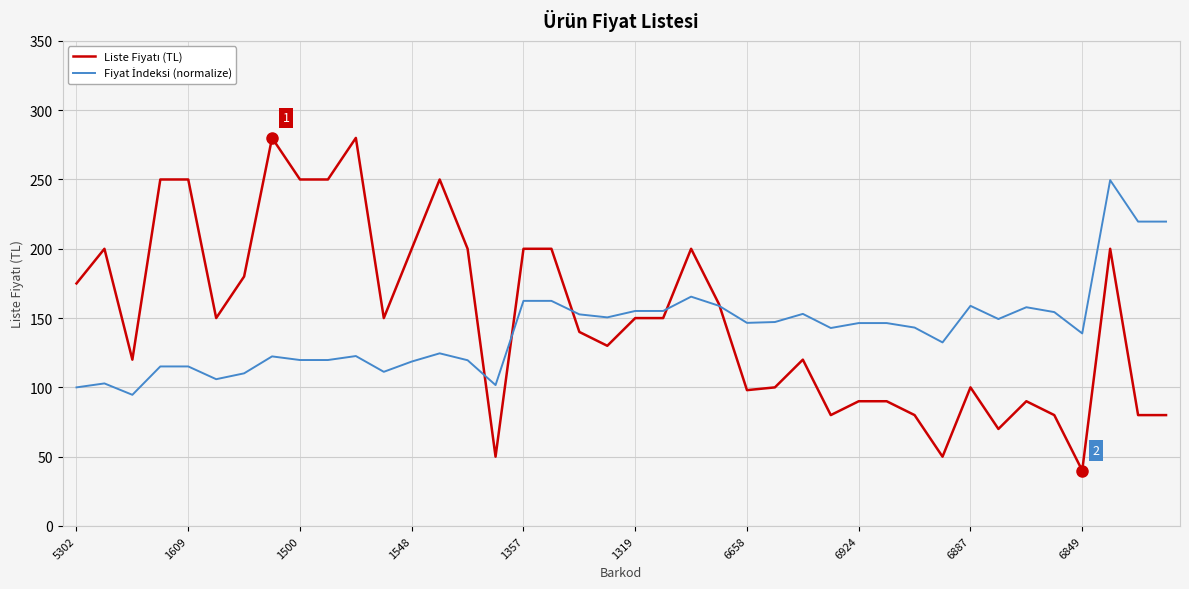

What is the smallest value displayed?

40.0